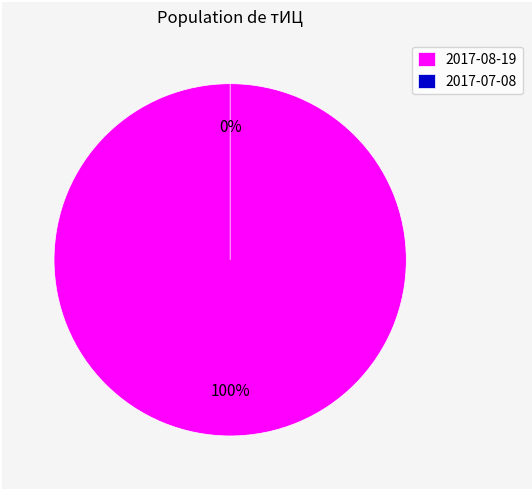

What percentage is the 2017-08-19 slice, to the nearest percent?

100%